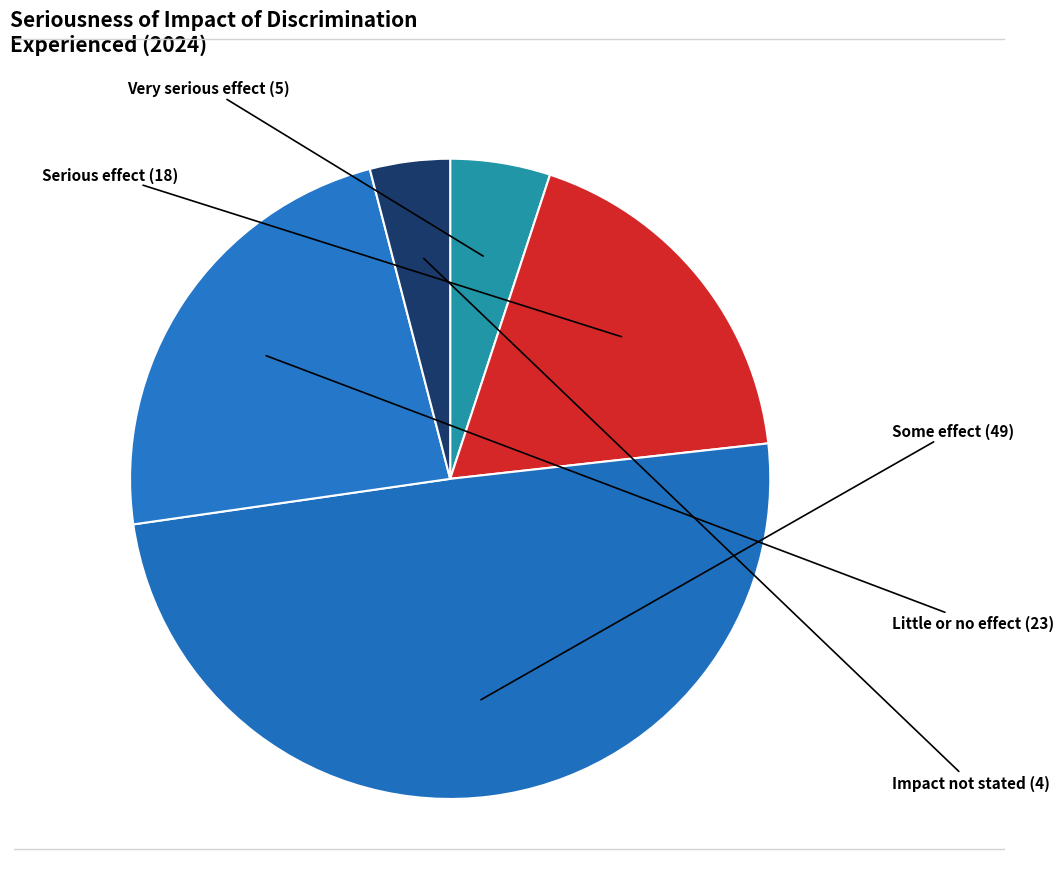

Combined, do Some effect and Impact not stated account for over 50%?

Yes